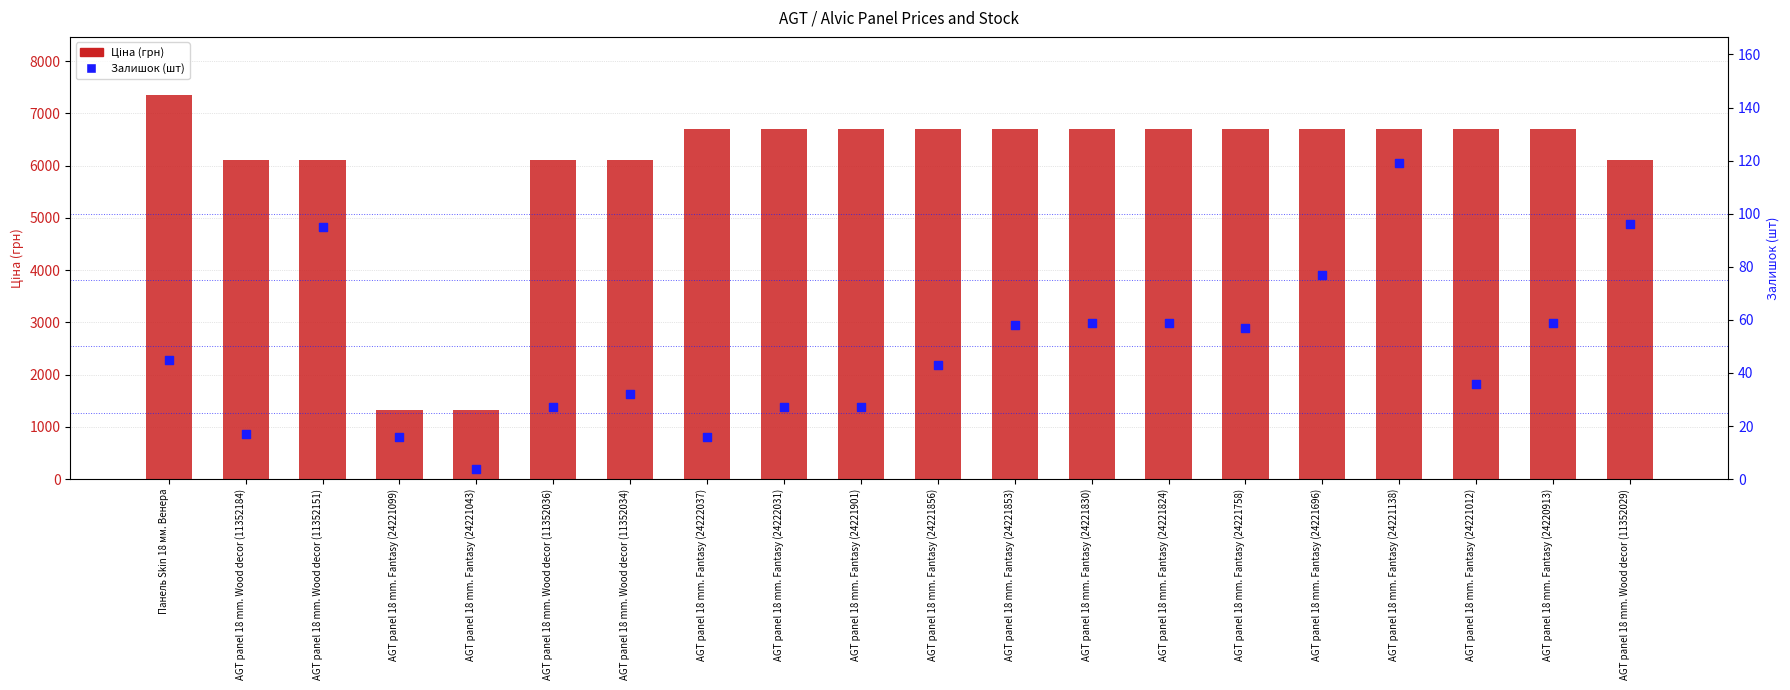

Which series has the largest total across all categories?

Ціна